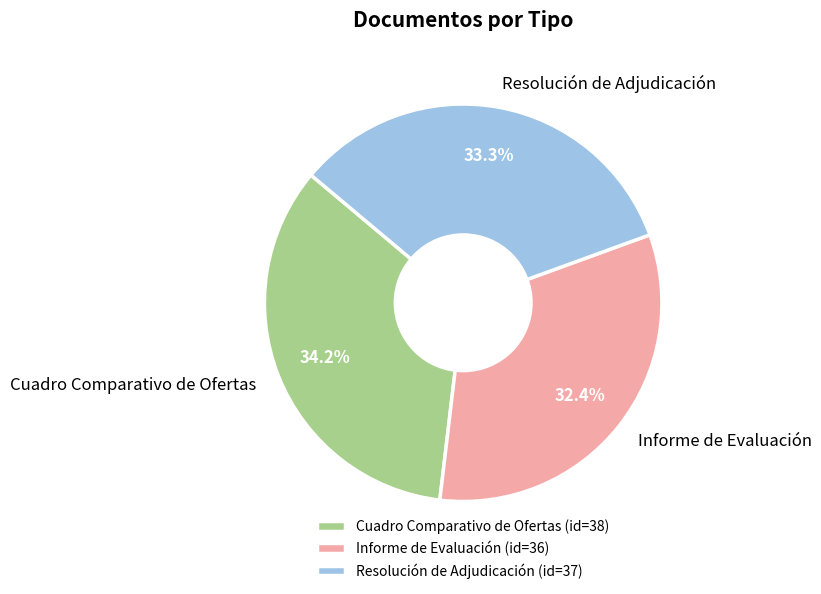

To the nearest percent, what percentage of the pie is Informe de Evaluación?

32%